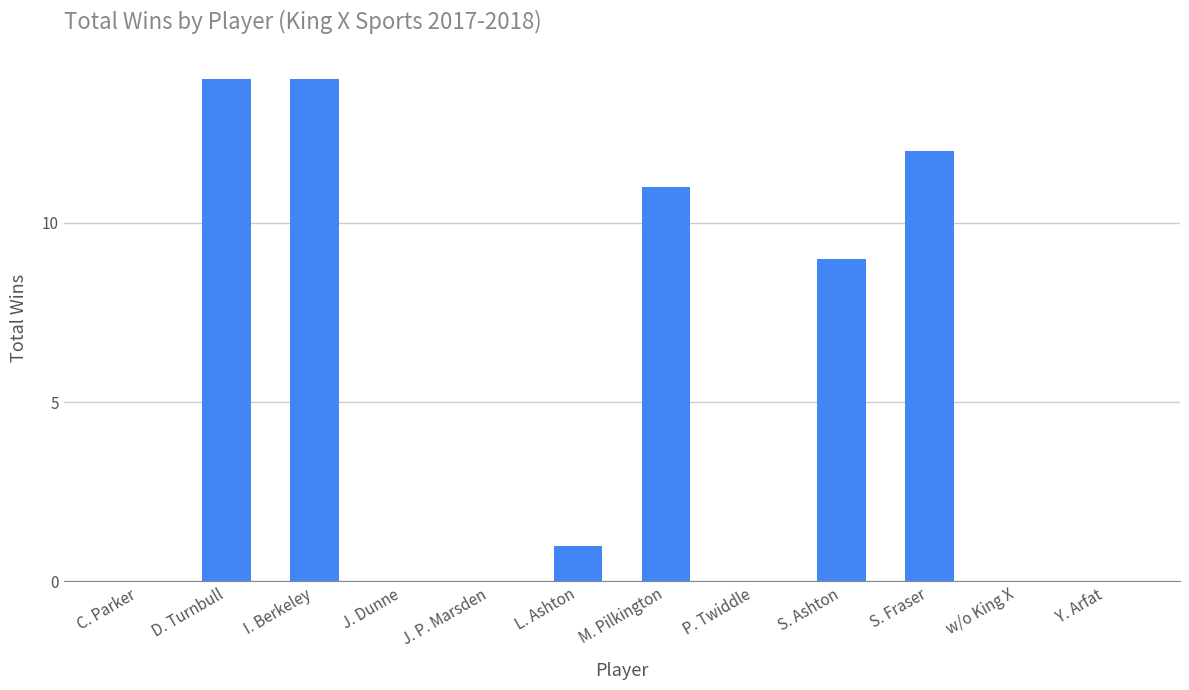

What is the greatest value displayed?

14